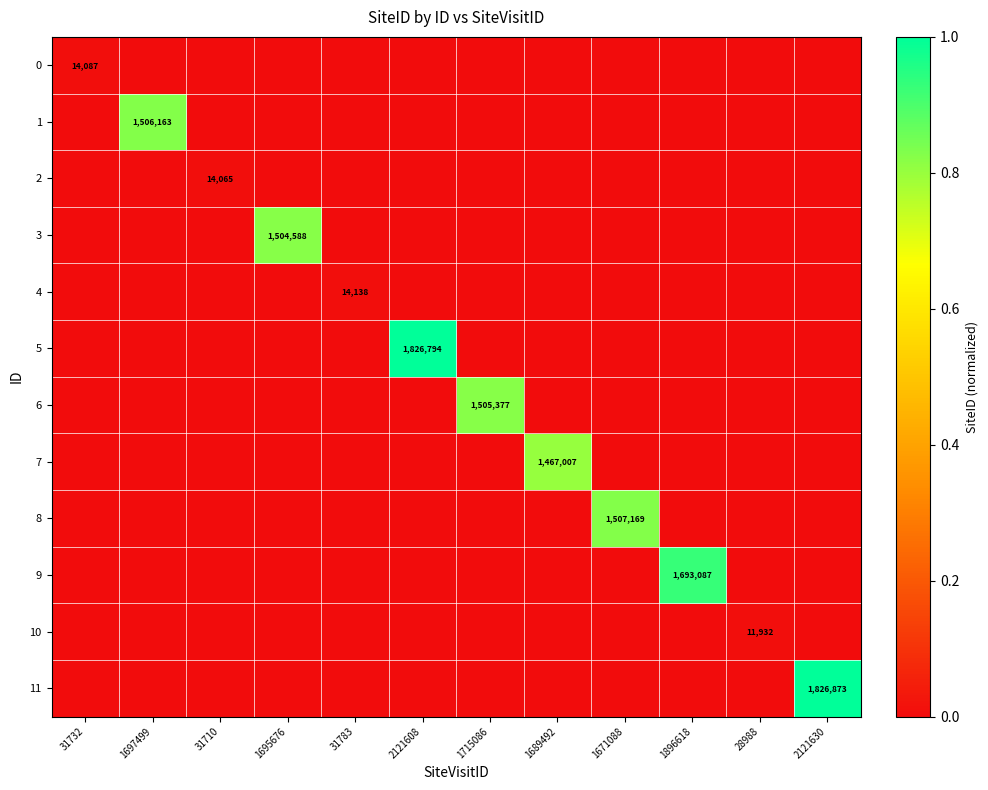

The 8 series shows 802123 at 1671088. True or false?

False